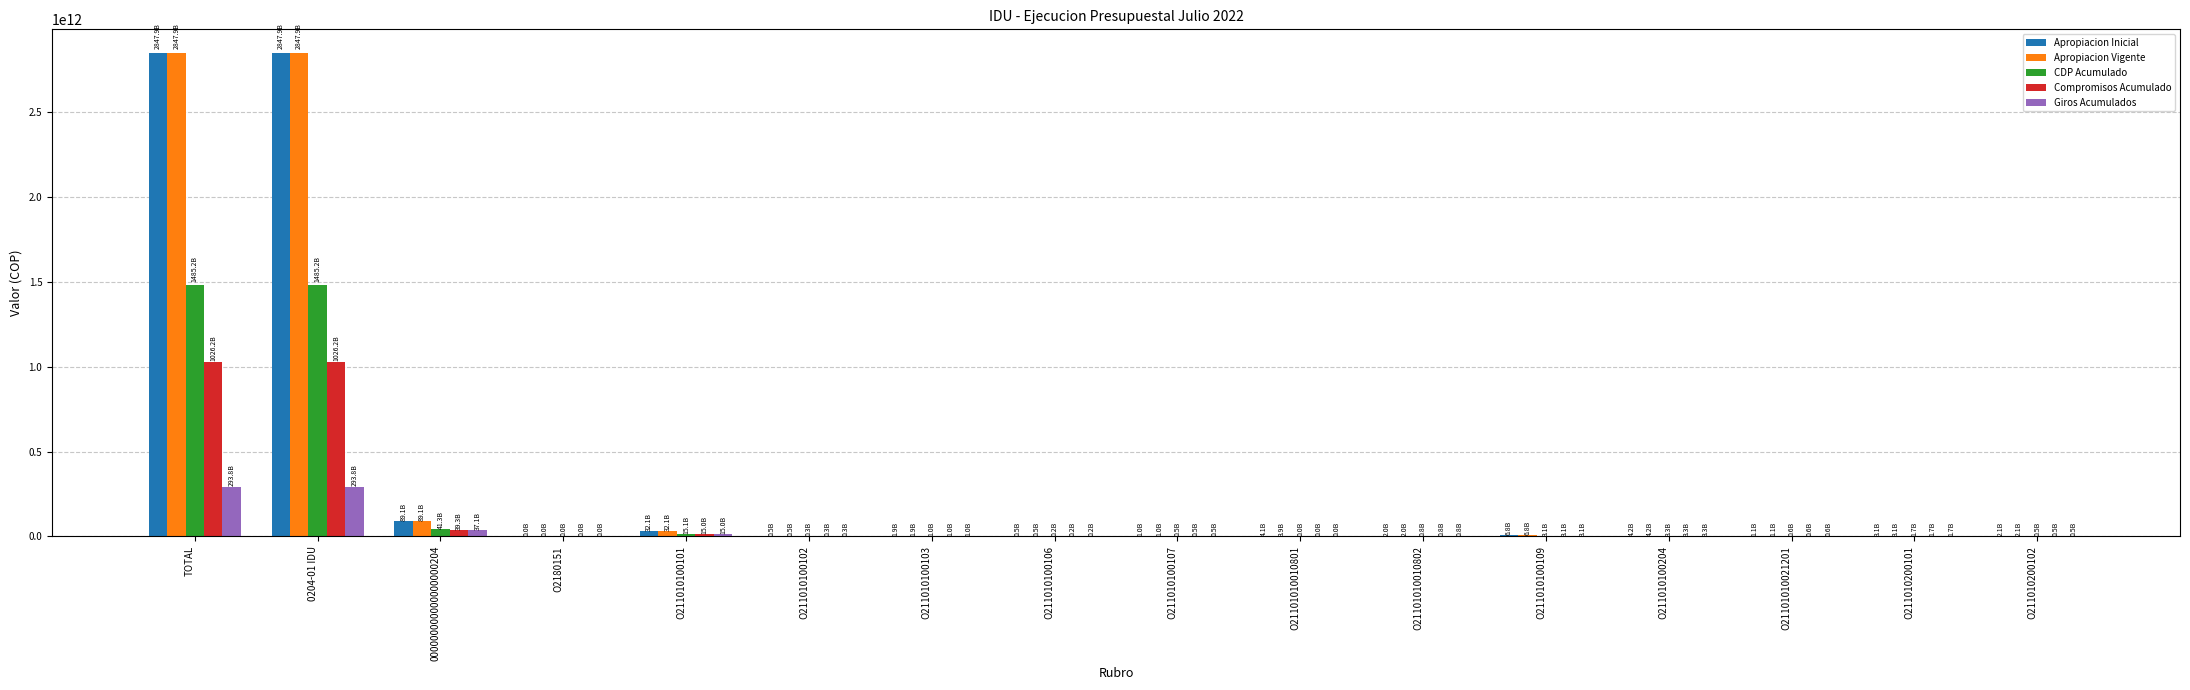

The Compromisos Acumulado series shows 1644323484112 at TOTAL. True or false?

False